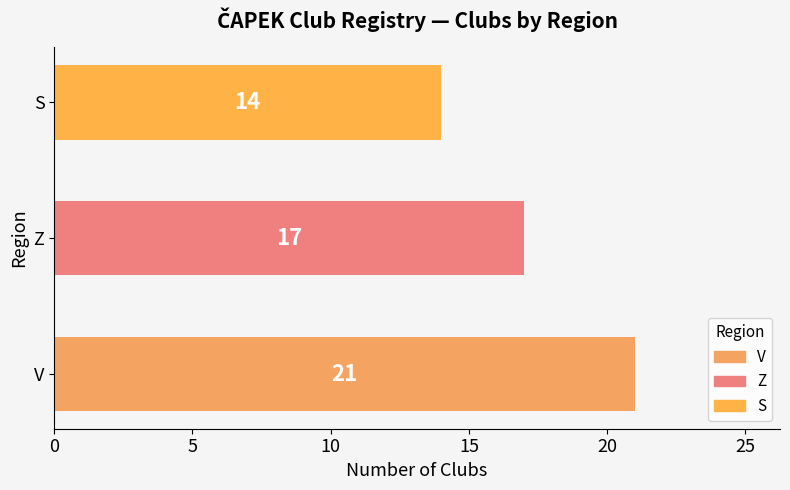

True or false: the data shows 25 at Z.

False